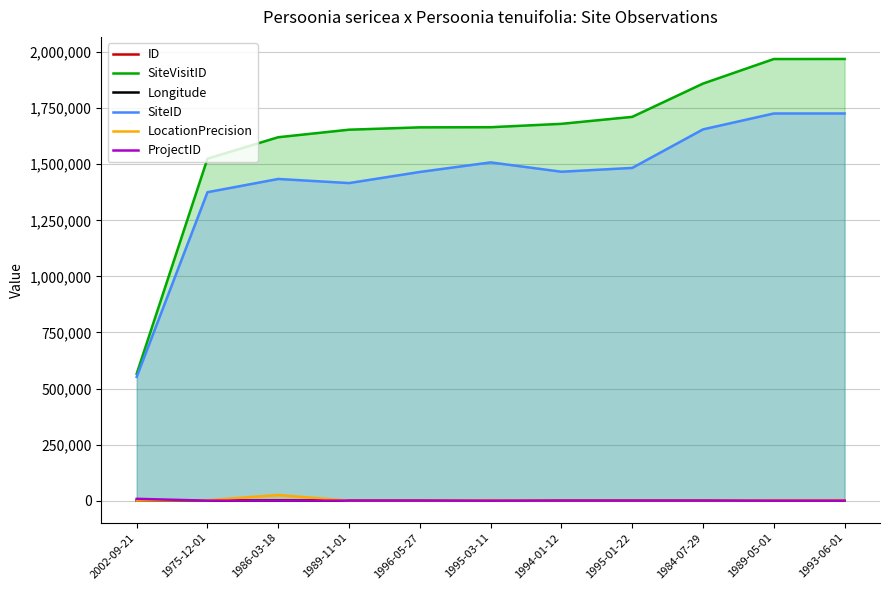

True or false: ID has more than 1 interior local peaks.

False